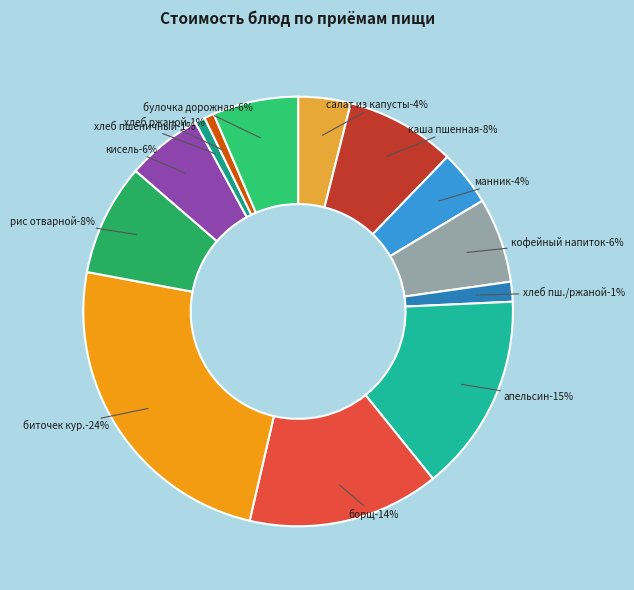

To the nearest percent, what percentage of the pie is кофейный напиток с молоком?

6%